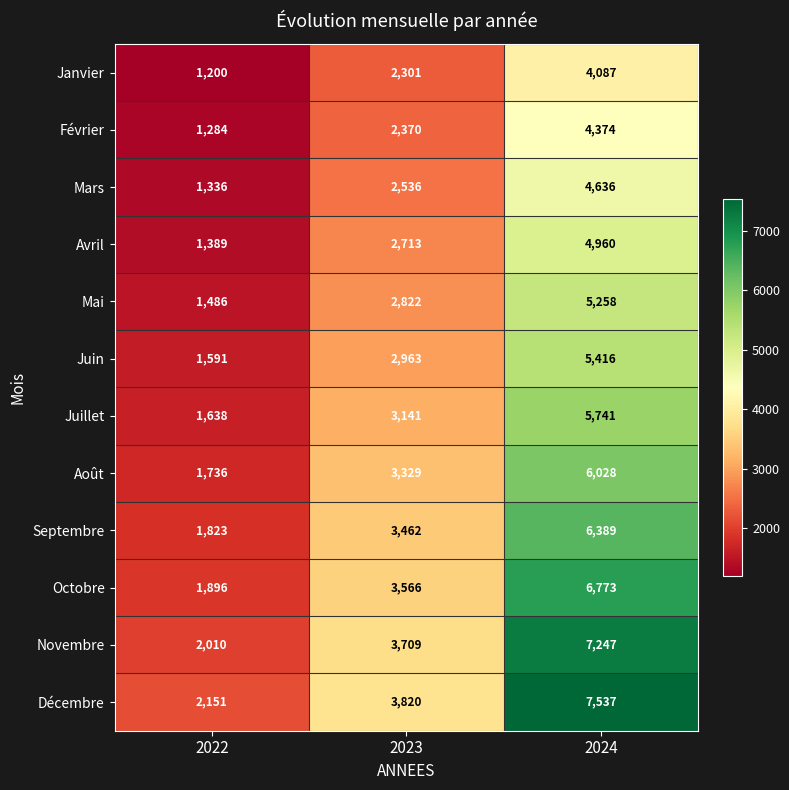

What value does the Octobre series have at 2024, to the nearest 50?

6750